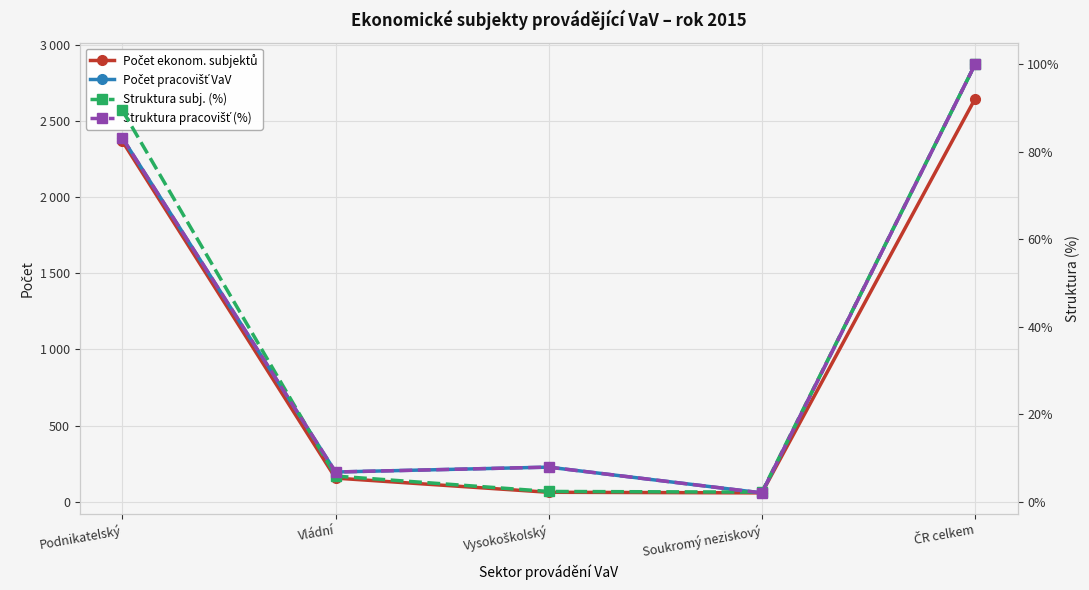

At which label does Struktura subj. (%) reach its peak?

ČR celkem